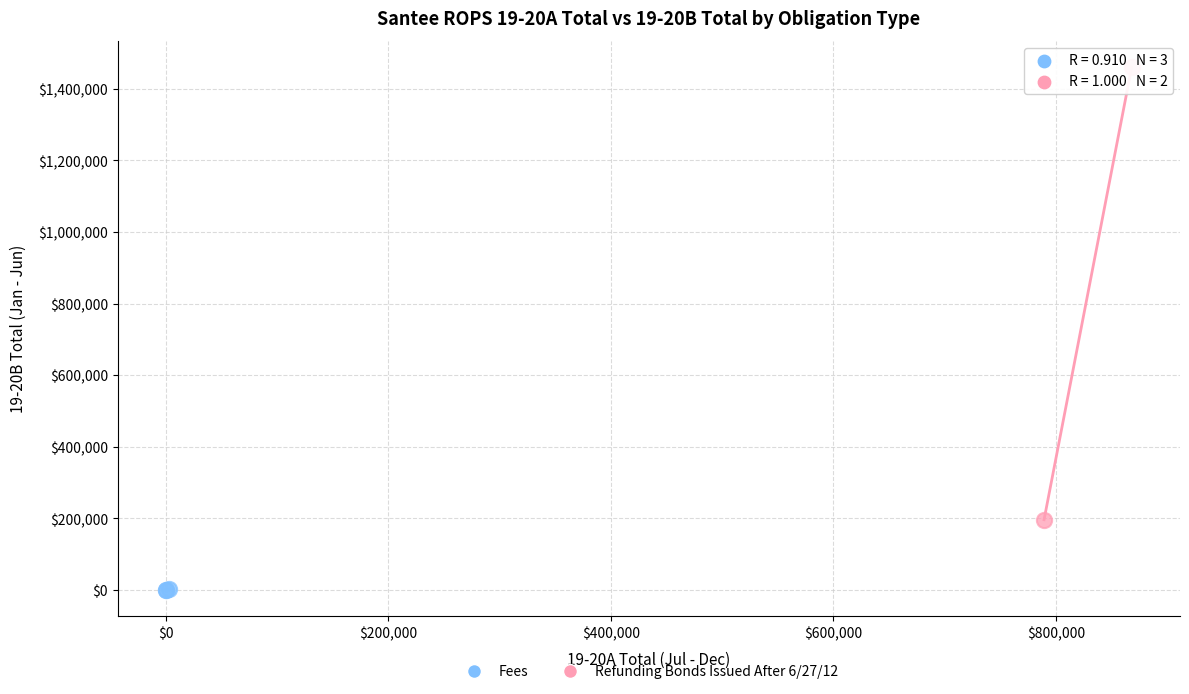

What are all the series names shown in the legend?

Fees, Refunding Bonds Issued After 6/27/12